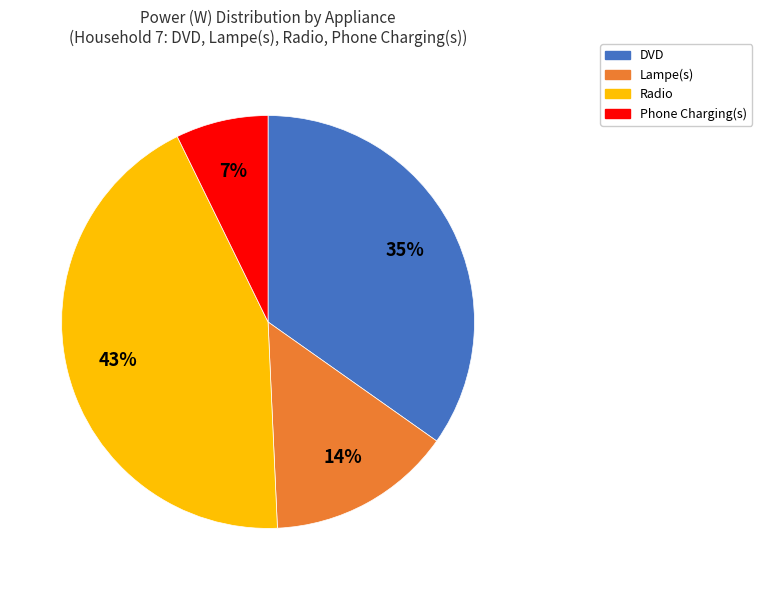

To the nearest percent, what is the difference between the largest and smallest slice percentages?

36%